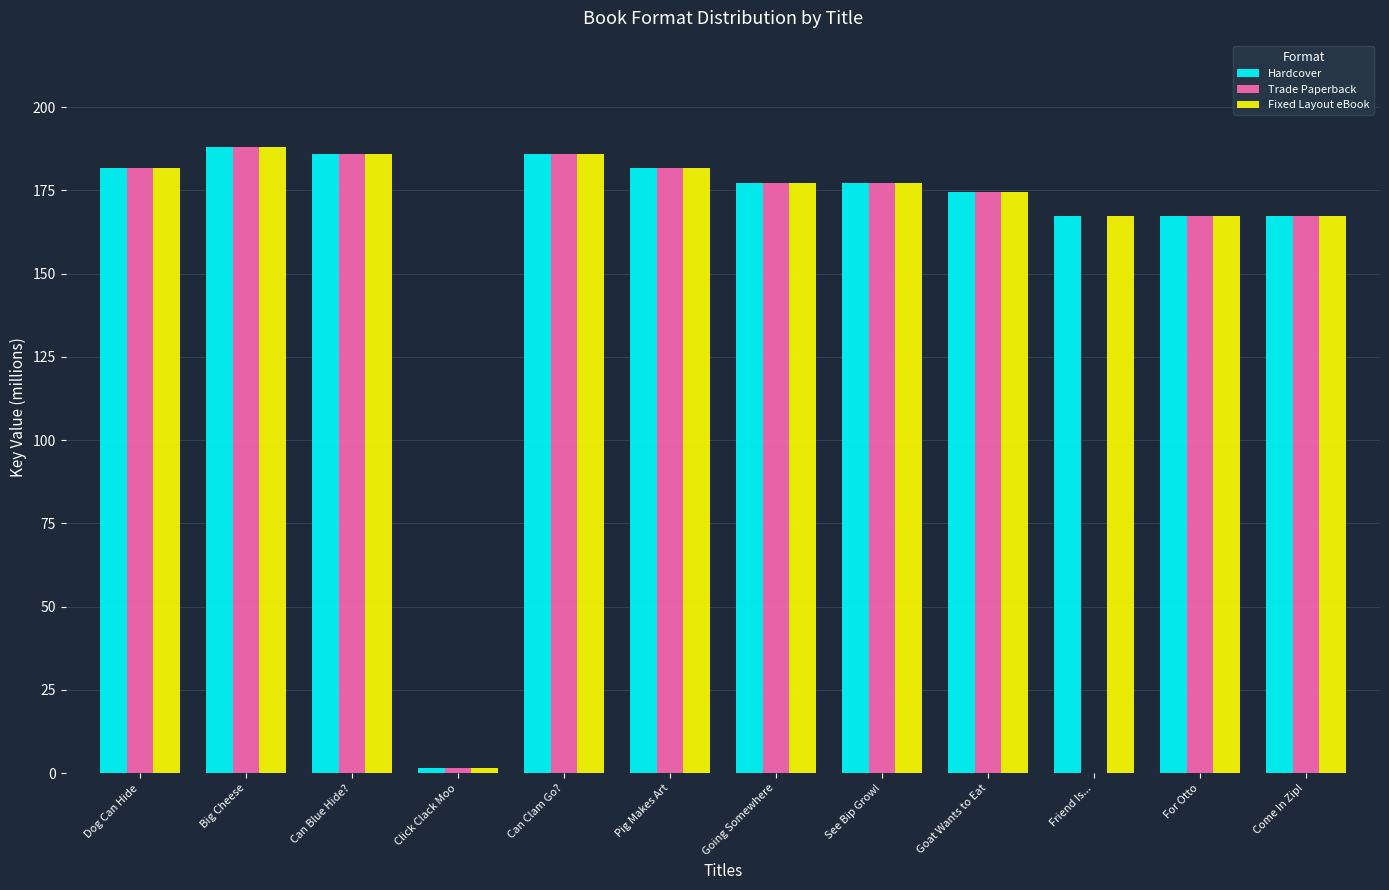

Where does the Trade Paperback series first go above 177?

Dog Can Hide